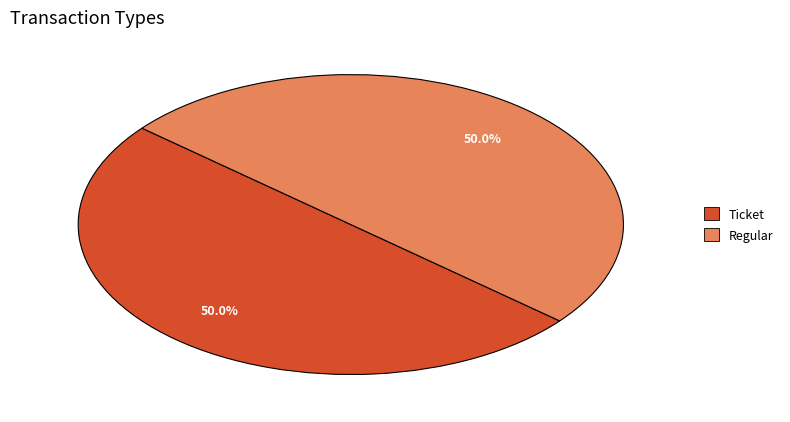

Do Ticket and Regular together represent more than half of the pie?

Yes